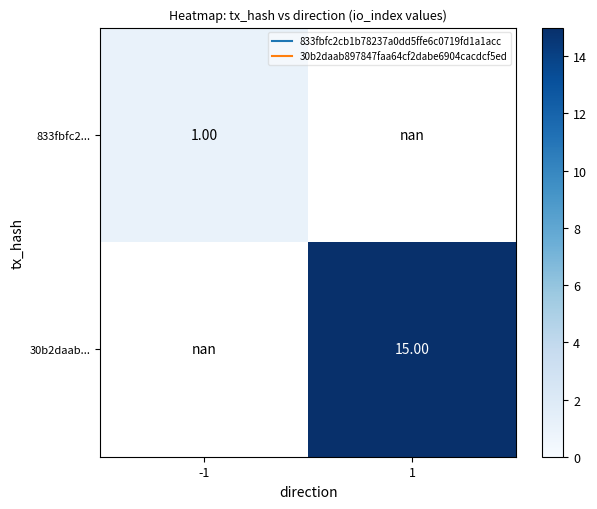

True or false: 833fbfc2... has a value of 1.6 at -1.

False